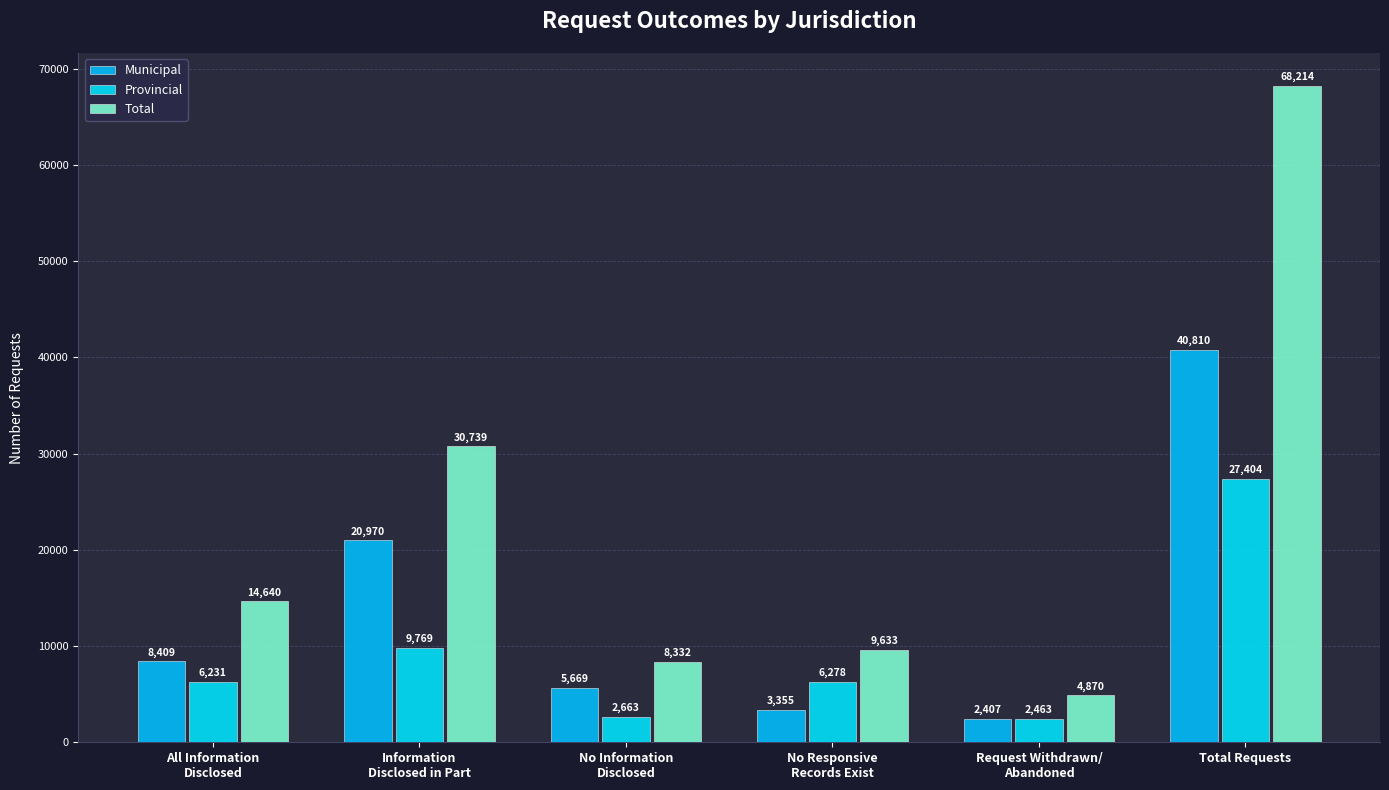

Reading left to right, what are all the values shown in this chart?

Municipal: 8409	20970	5669	3355	2407	40810
Provincial: 6231	9769	2663	6278	2463	27404
Total: 14640	30739	8332	9633	4870	68214